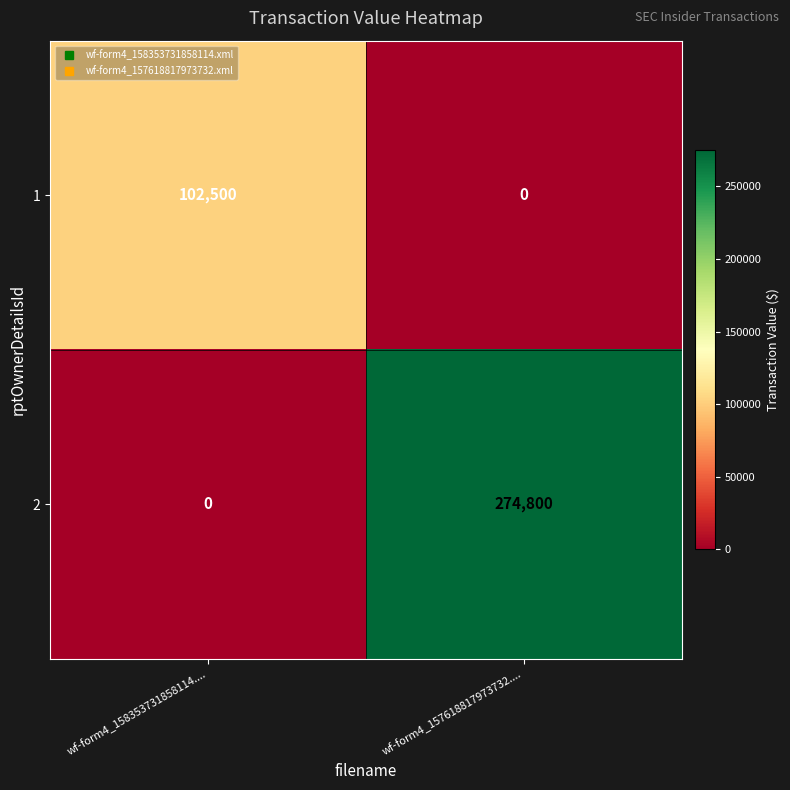

True or false: 2 has a value of 134547 at wf-form4_157618817973732.....

False